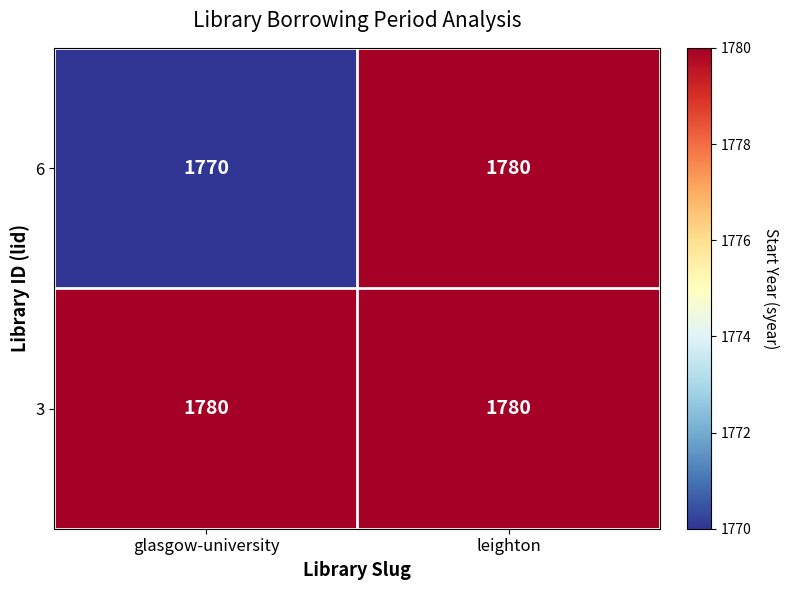

Reading left to right, extract all data points from this chart.

6: 1770	1780
3: 1780	1780